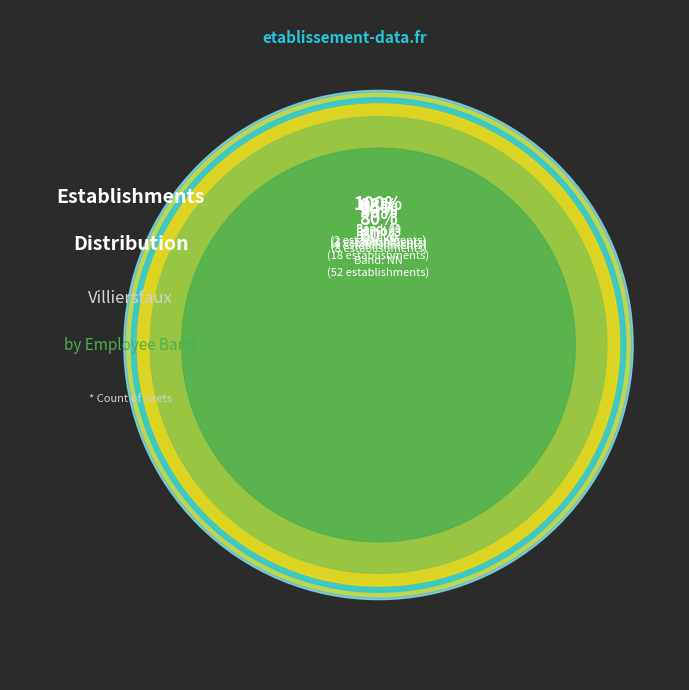

What portion of the pie excludes 01?

79.3%